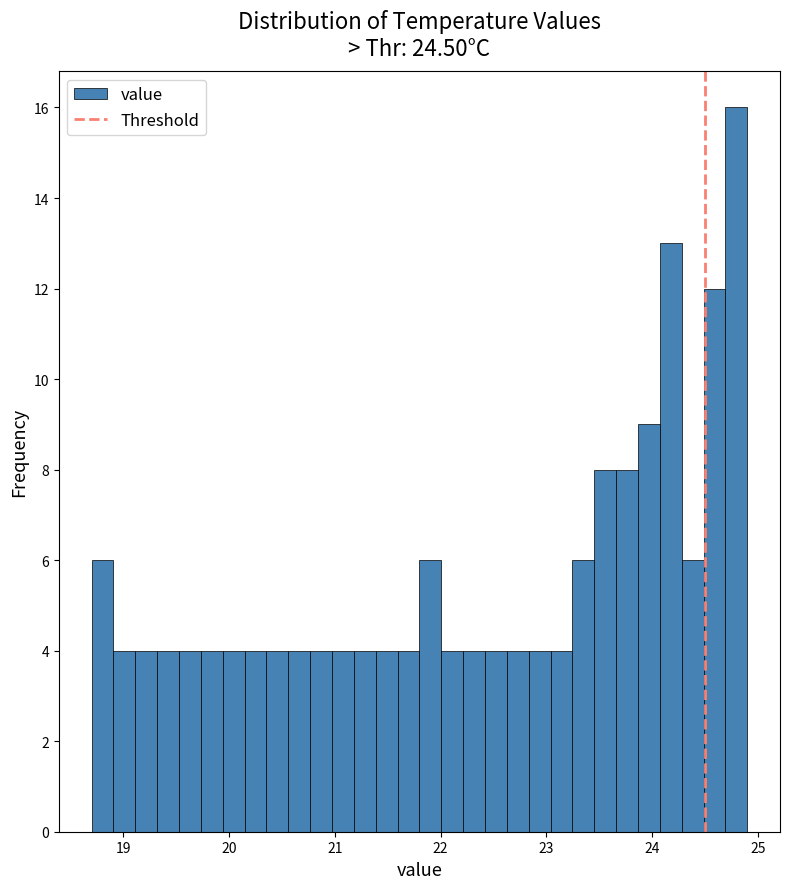

Read against the x-axis, roughly where is the centre of the tallest bar?

24.8